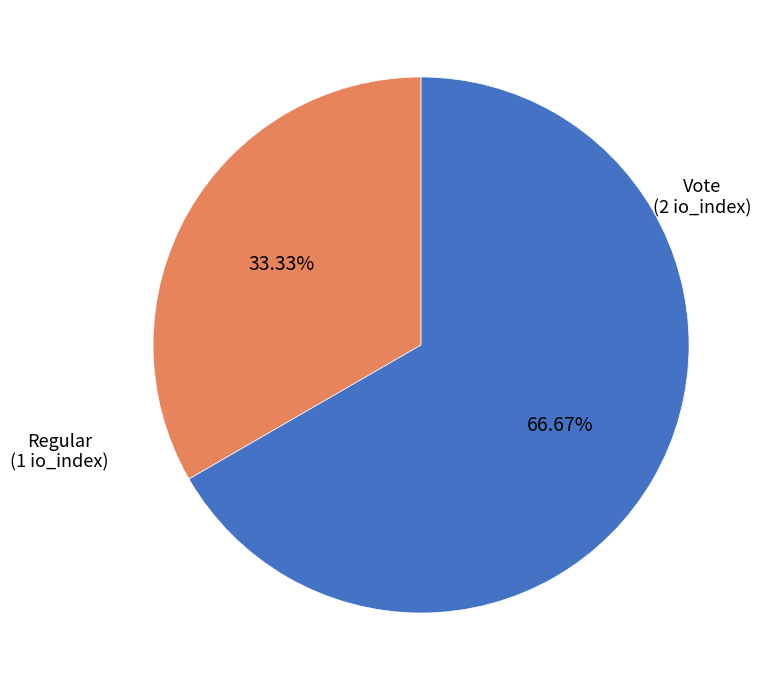

Is there a majority slice in this chart?

Yes